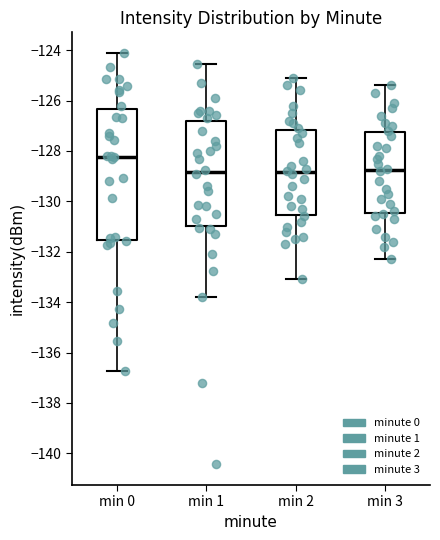

Where is the lower edge of the box for min 1 on the y-axis? The values are not printed on the chart, so give them approximately, as read against the axis.

-131.0